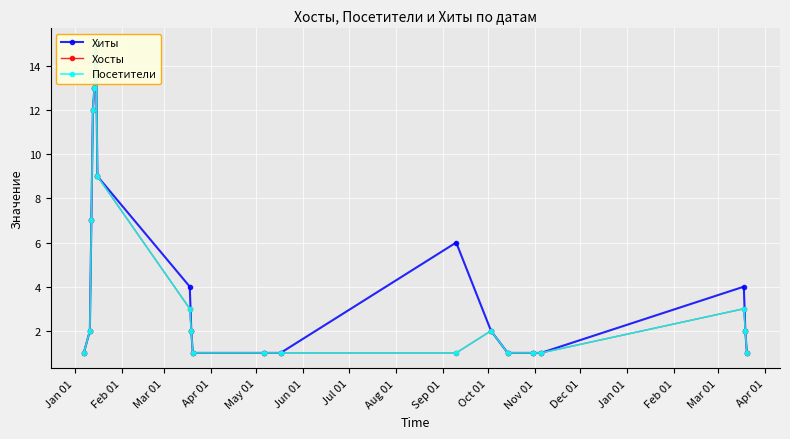

True or false: Хиты and Посетители intersect in this chart.

False